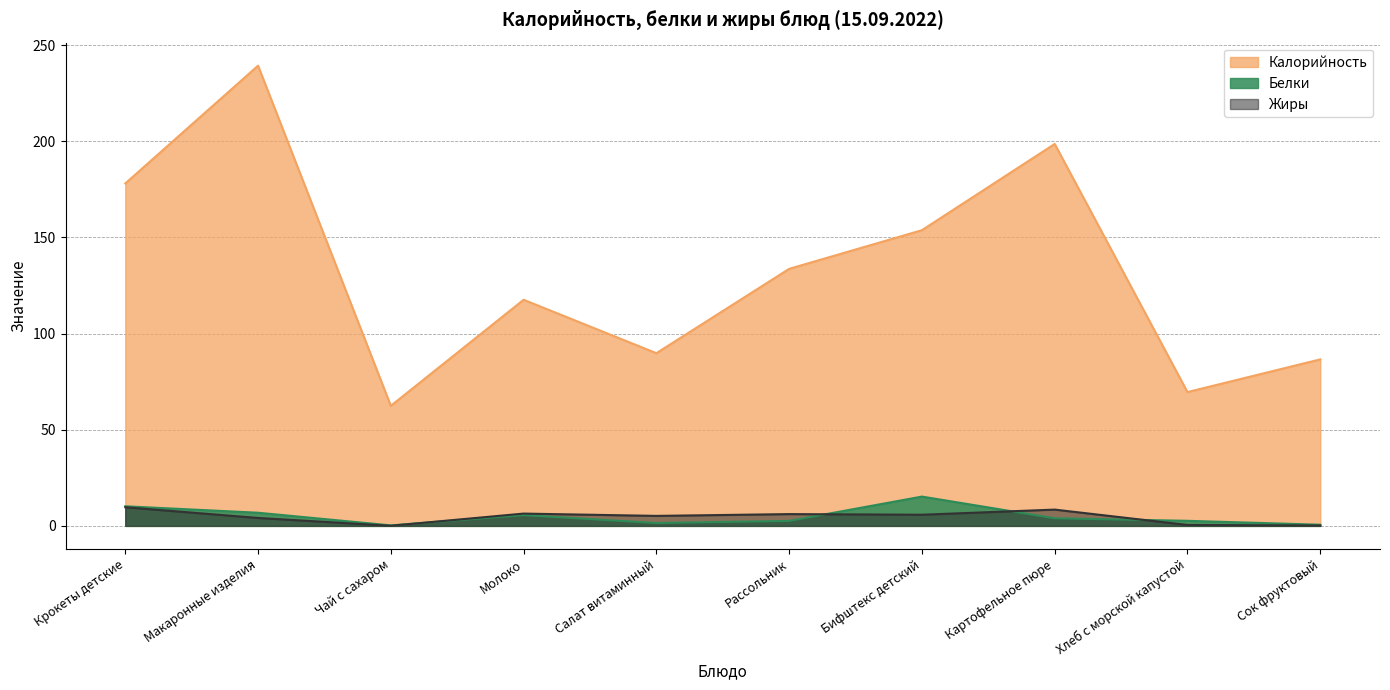

Reading right to left, extract all data points from this chart.

Калорийность: 86.6	69.6	198.7	153.8	133.7	89.8	117.6	62.5	239.4	178.1
Белки: 0.6	2.6	4.0	15.2	2.6	1.5	5.6	0.3	6.8	10.2
Жиры: 0.2	0.5	8.5	5.8	6.1	5.2	6.4	0.1	4.1	9.7